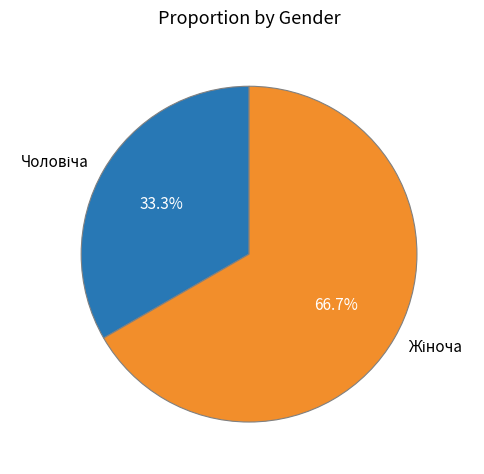

How many slices are in this pie chart?

2